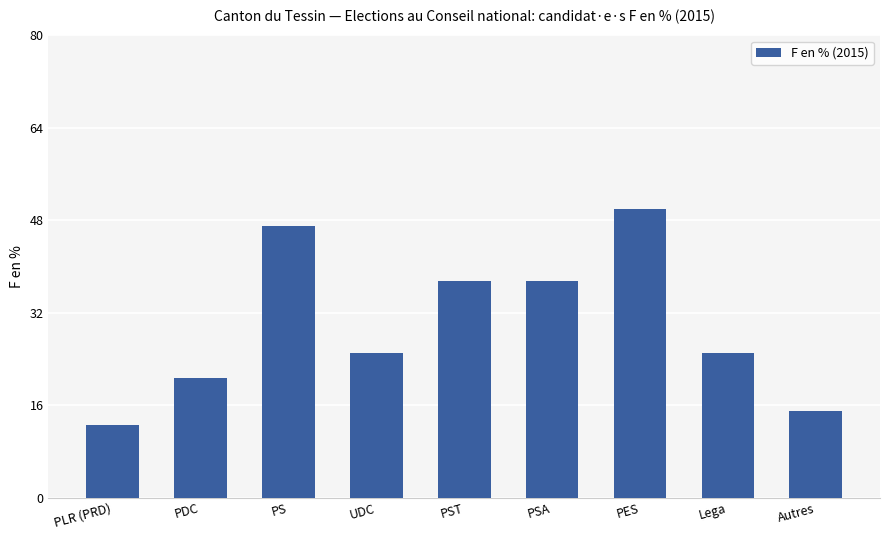

What is the label of the 9th bar from the right?

PLR (PRD)